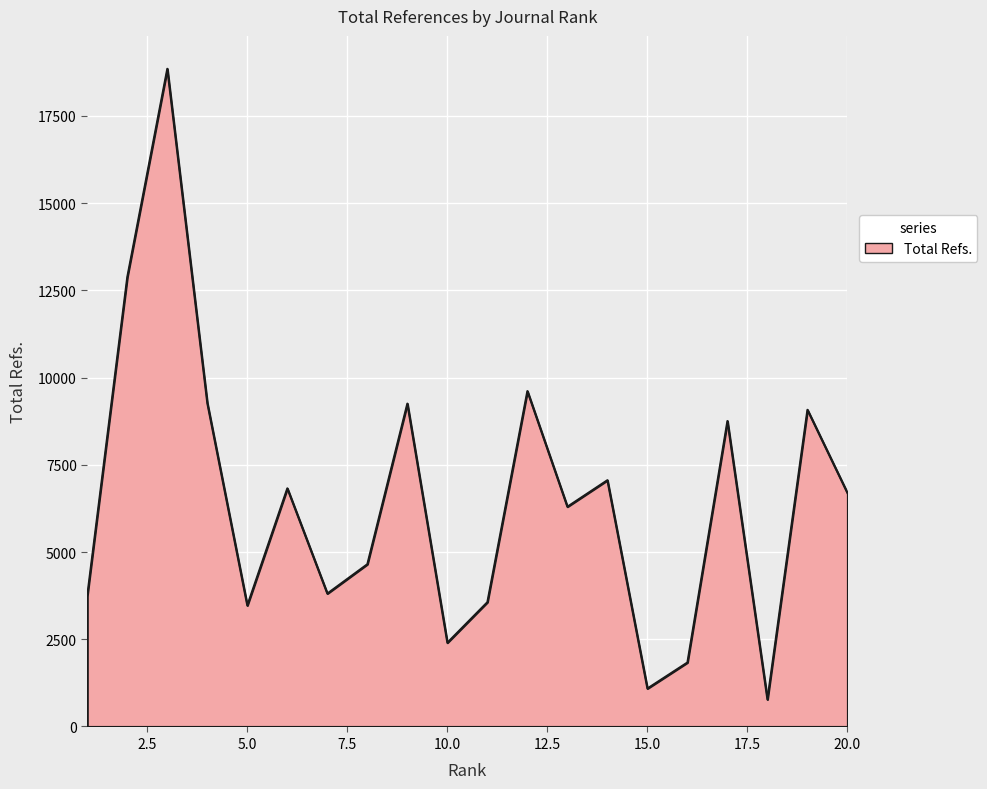

What is the average value?

6496